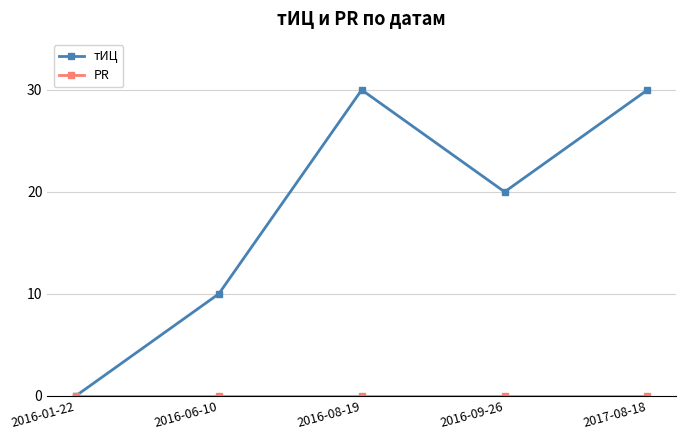

How many data points in тИЦ are less than 20?

2